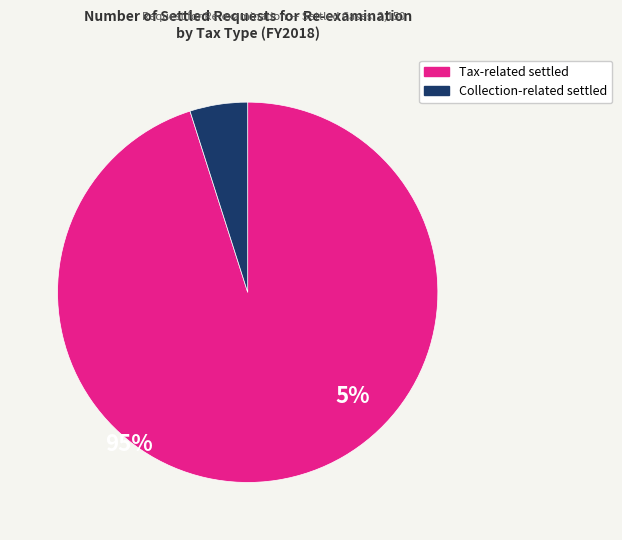

Does any single category account for the majority?

Yes